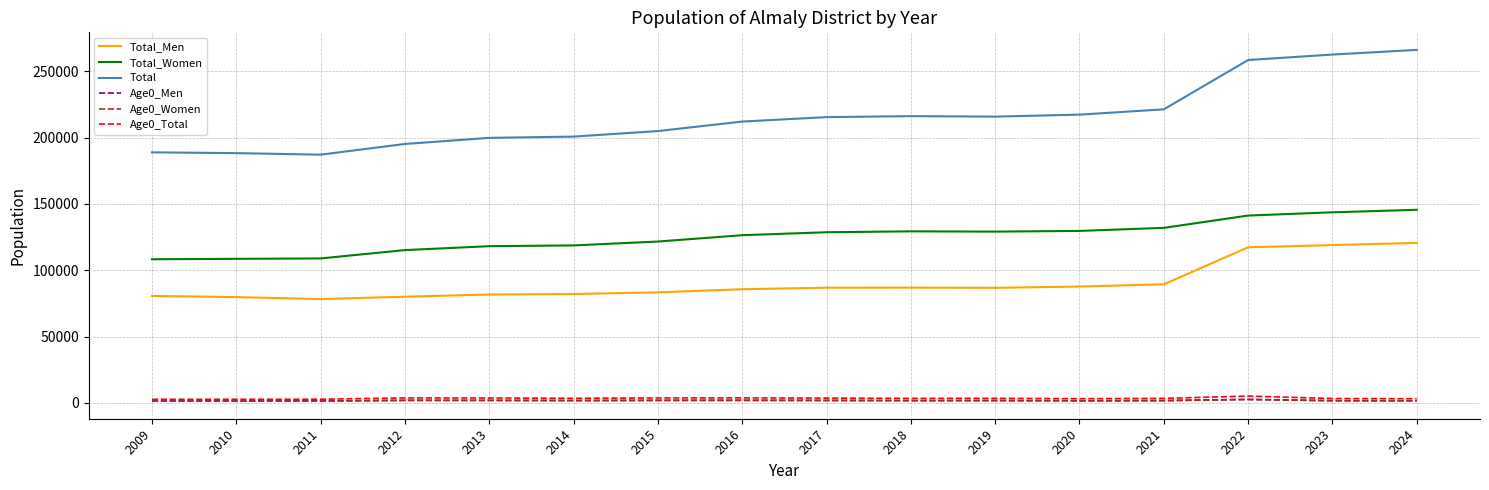

The value of Total_Men at 2009 is 80600. True or false?

True